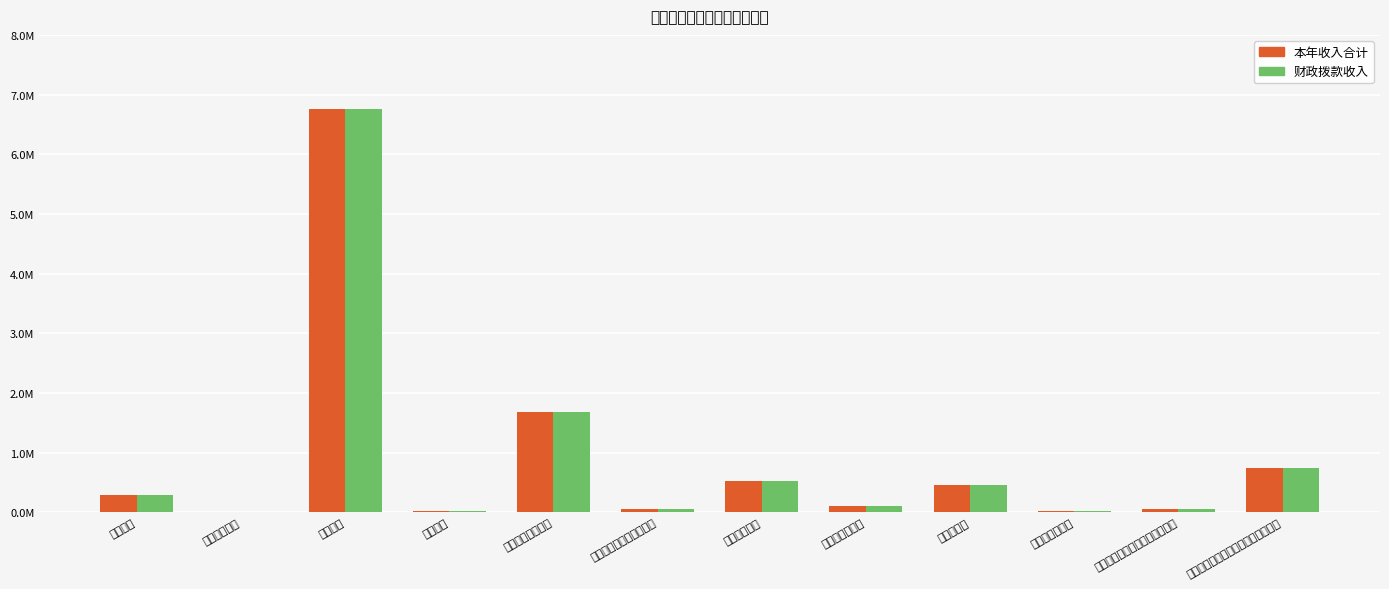

How many bars are there in each group?

2